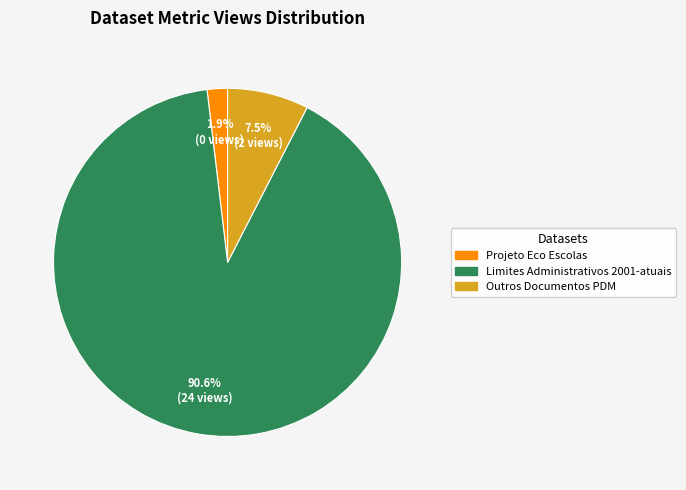

To the nearest percent, what is the combined percentage of Limites Administrativos 2001-atuais and Outros Documentos PDM?

98%